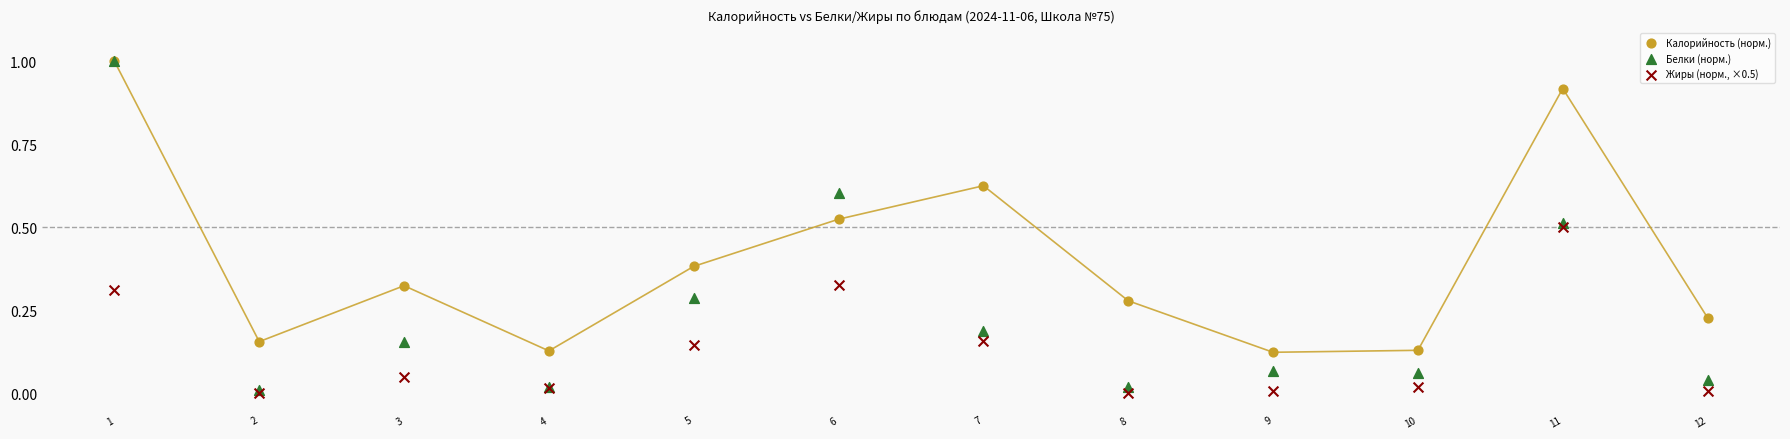

What are all the series names shown in the legend?

Калорийность (норм.), Белки (норм.), Жиры (норм., ×0.5)